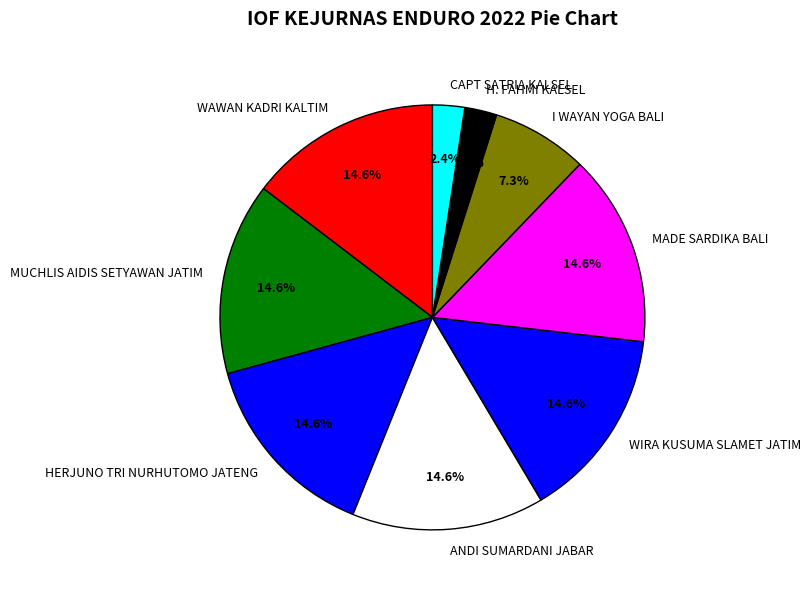

What is the ratio of the value at WAWAN KADRI KALTIM to the value at MUCHLIS AIDIS SETYAWAN JATIM?

1.0